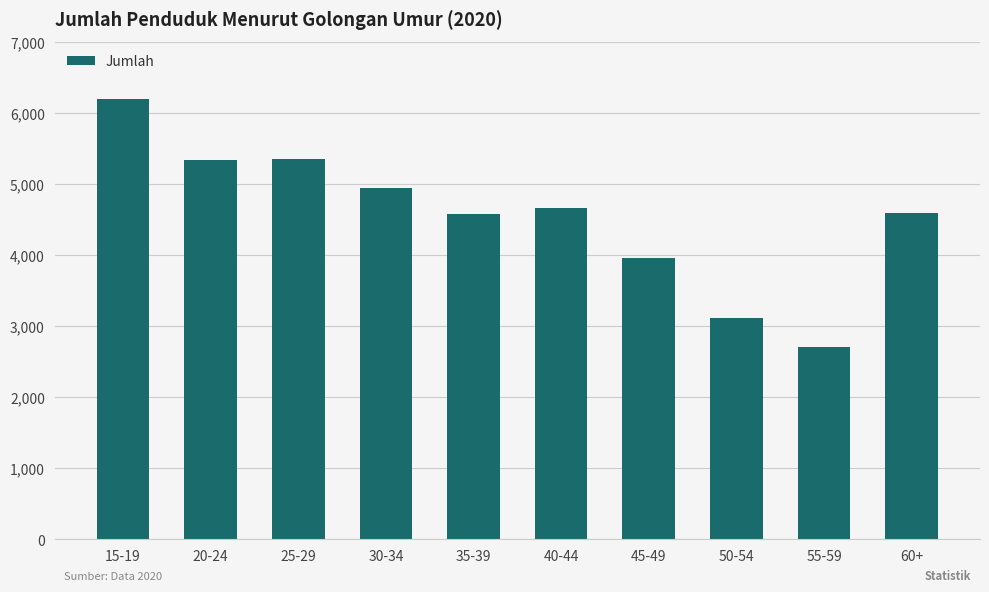

What is the maximum value shown in the chart?

6201